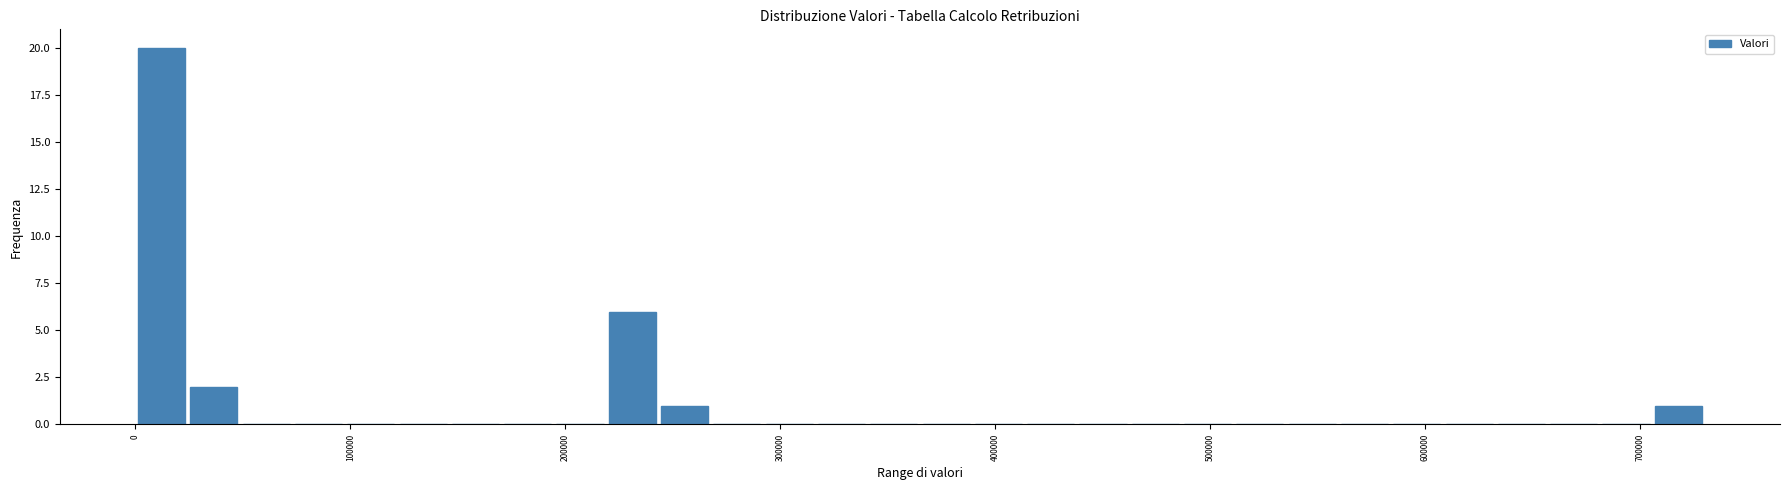

Read against the x-axis, roughly where is the centre of the tallest bar?

10000